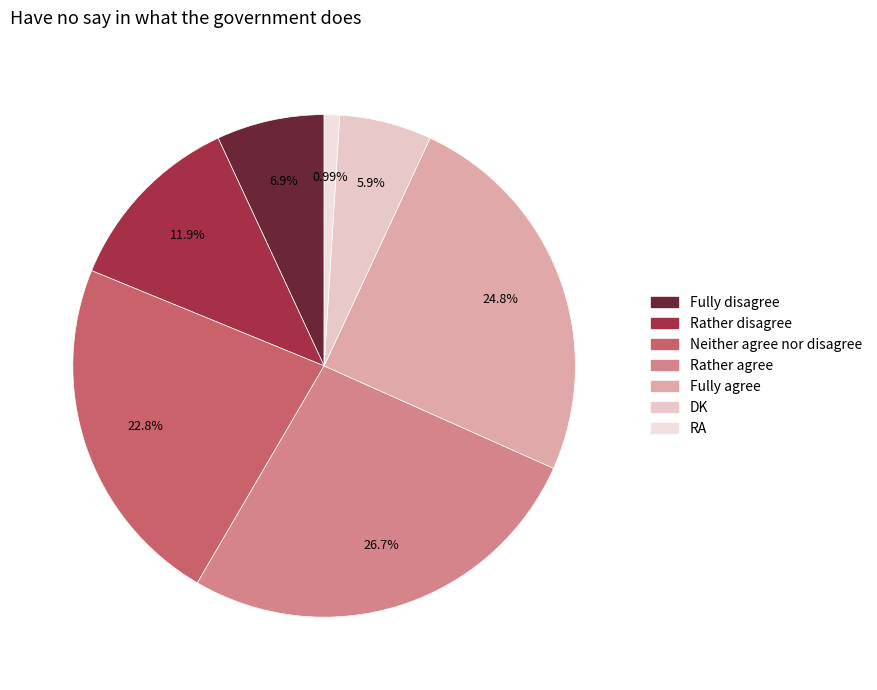

How many slices are in this pie chart?

7